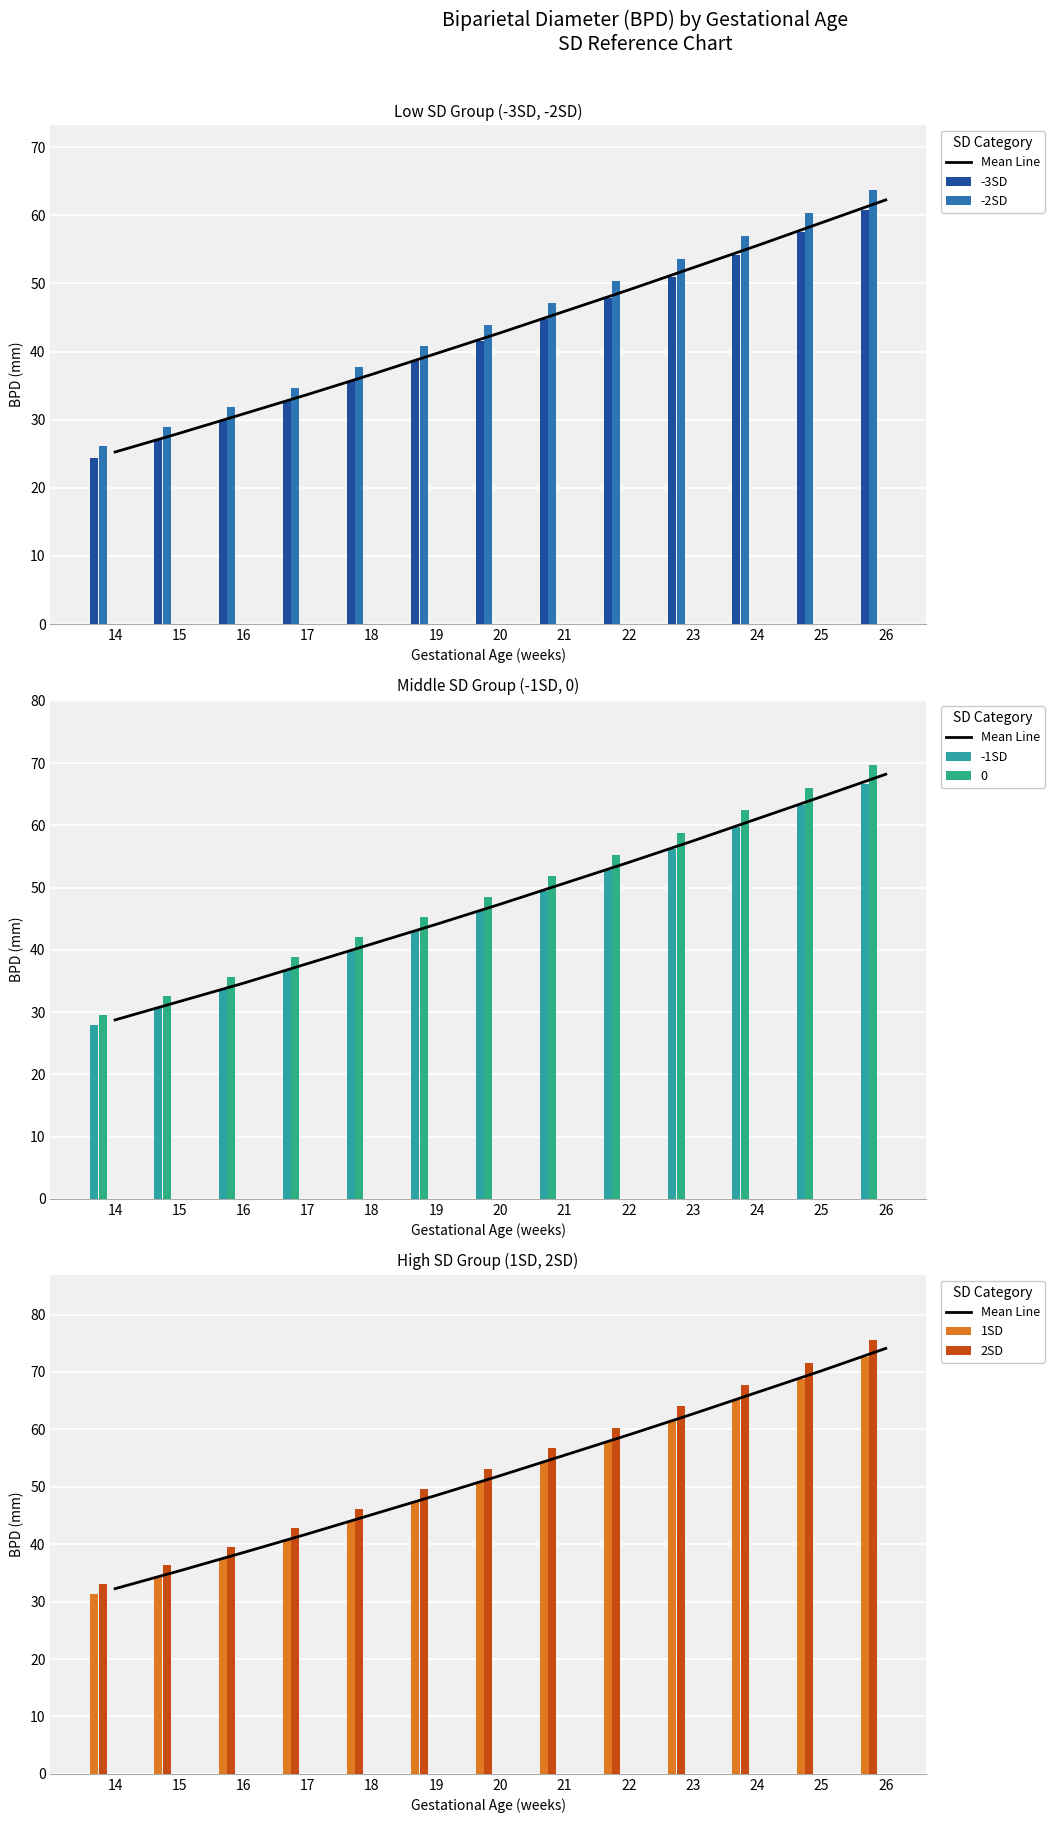

True or false: -2SD has a value of 43.9 at 20.

True